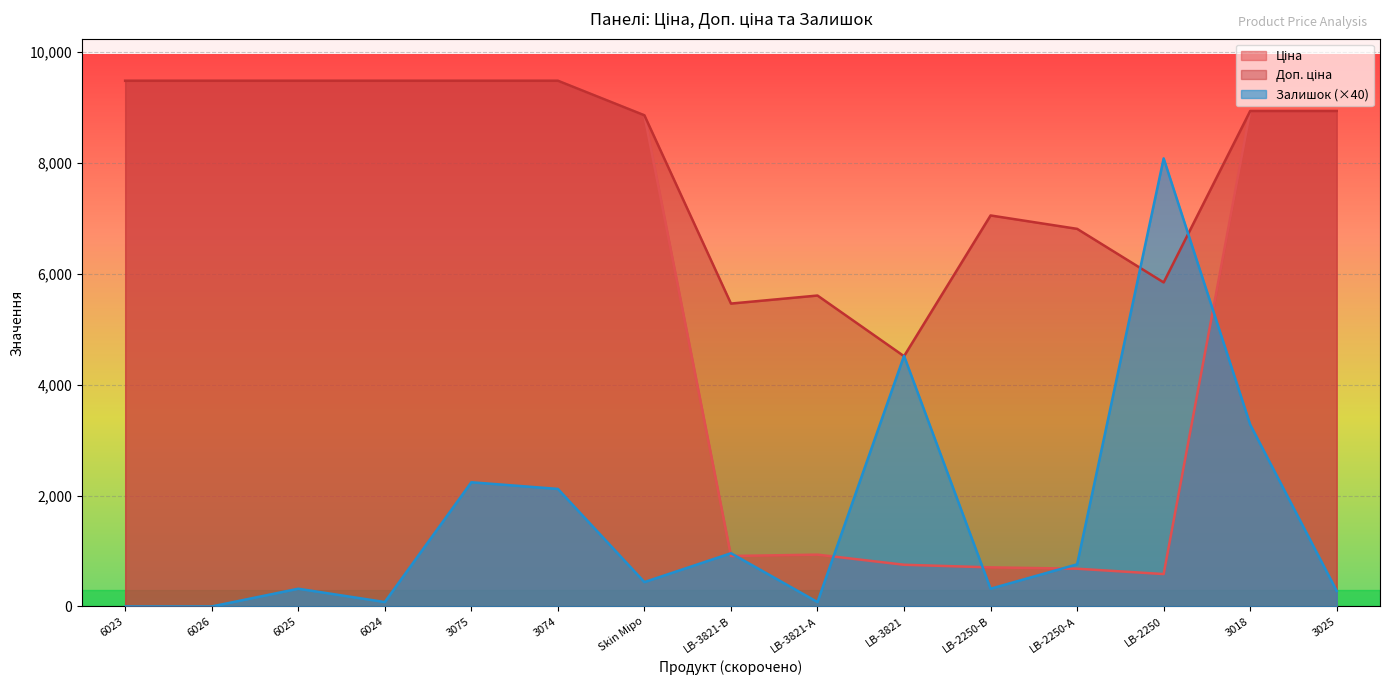

Reading left to right, list all the values displayed in this chart.

Ціна: 9480.1	9480.1	9480.1	9480.1	9480.1	9480.1	8856.7	910.4	934.5	752.2	705.1	681.0	584.4	8934.1	8934.1
Доп. ціна: 9480.1	9480.1	9480.1	9480.1	9480.1	9480.1	8856.7	5462.3	5607.2	4513.3	7051.3	6809.8	5843.9	8934.1	8934.1
Залишок: 0.0	0.0	320.0	80.0	2240.0	2120.0	440.0	960.0	80.0	4520.0	320.0	760.0	8080.0	3280.0	280.0